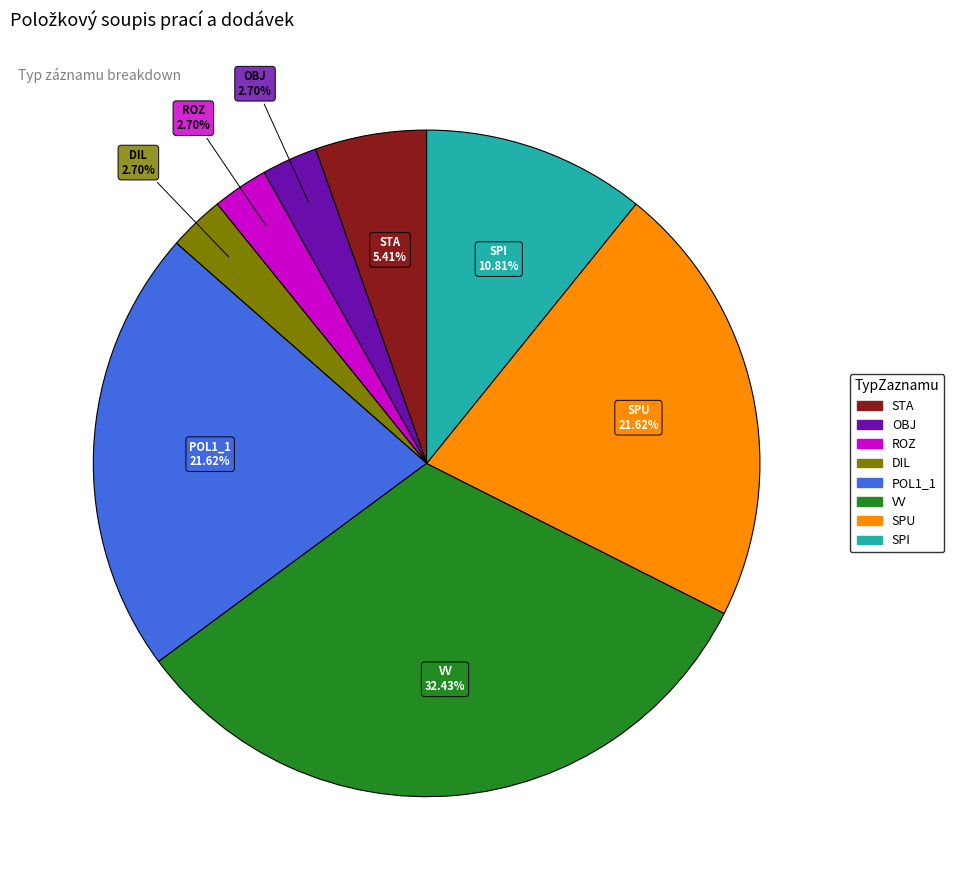

To the nearest percent, what portion does POL1_1 represent?

22%